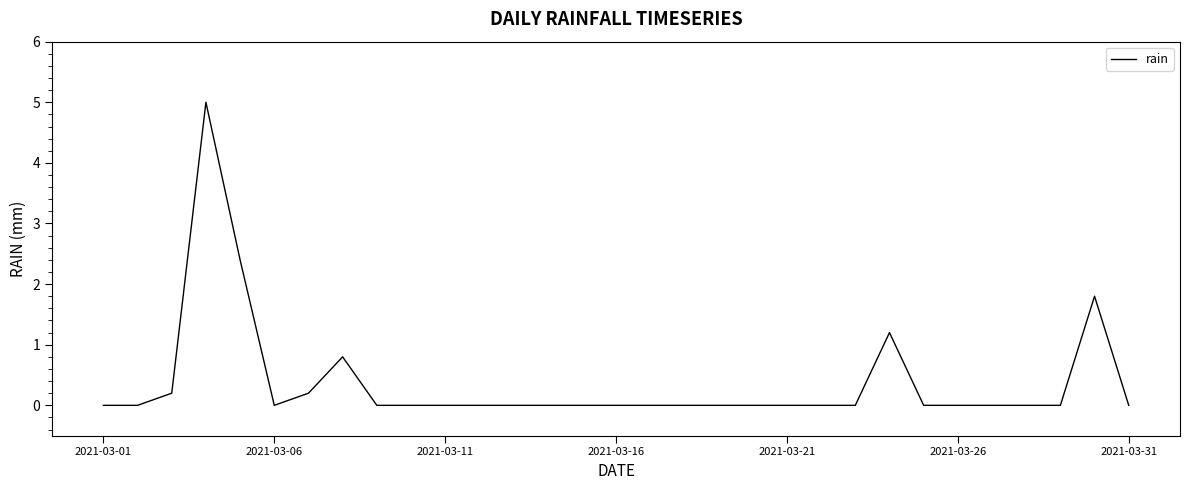

True or false: there are more than 0 points higher than both neighbors.

True